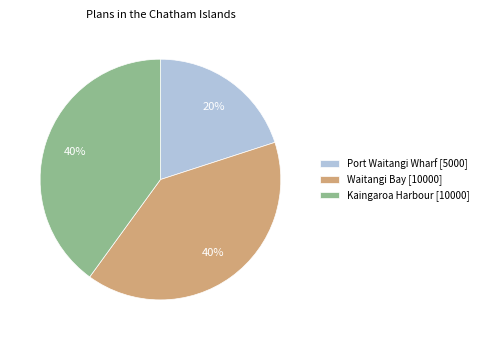

To the nearest percent, what percentage of the pie is Waitangi Bay [10000]?

40%